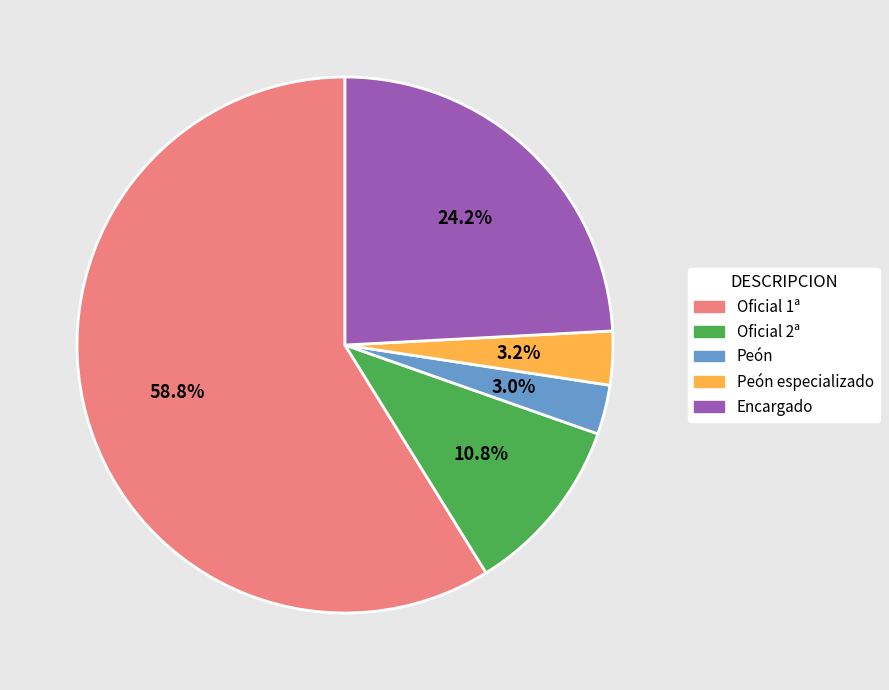

Is there any slice that represents more than half of the pie?

Yes